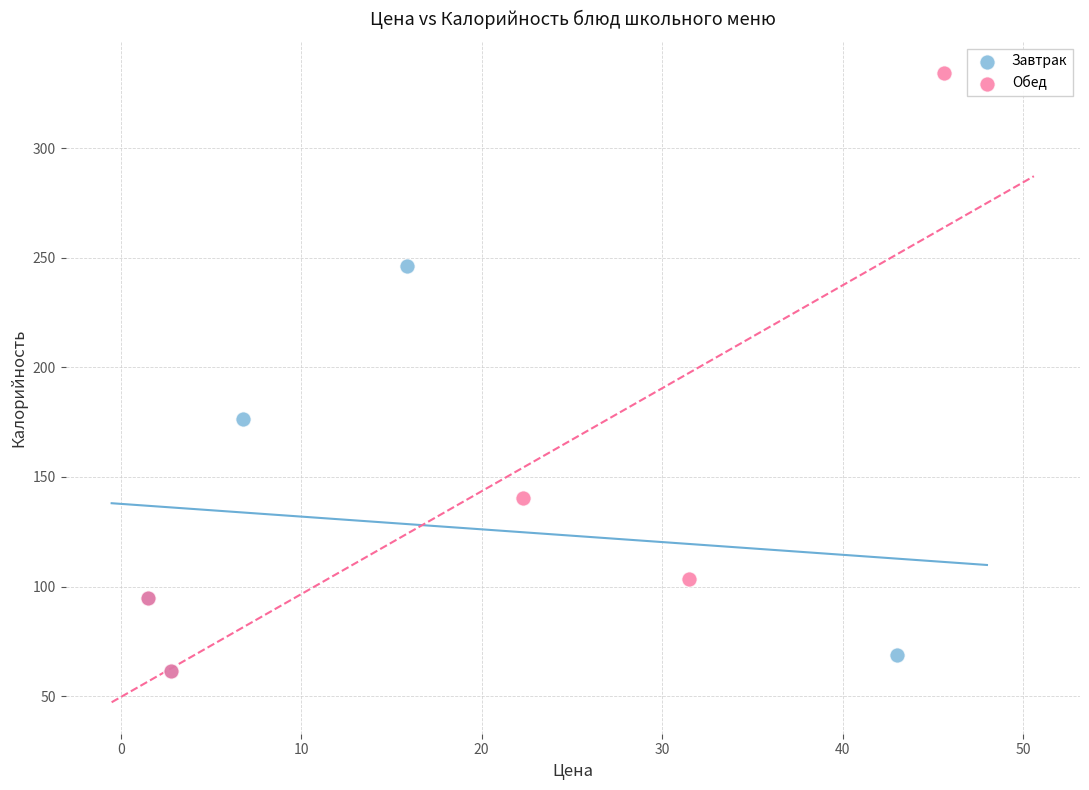

Which series has the widest spread of Y values?

Обед